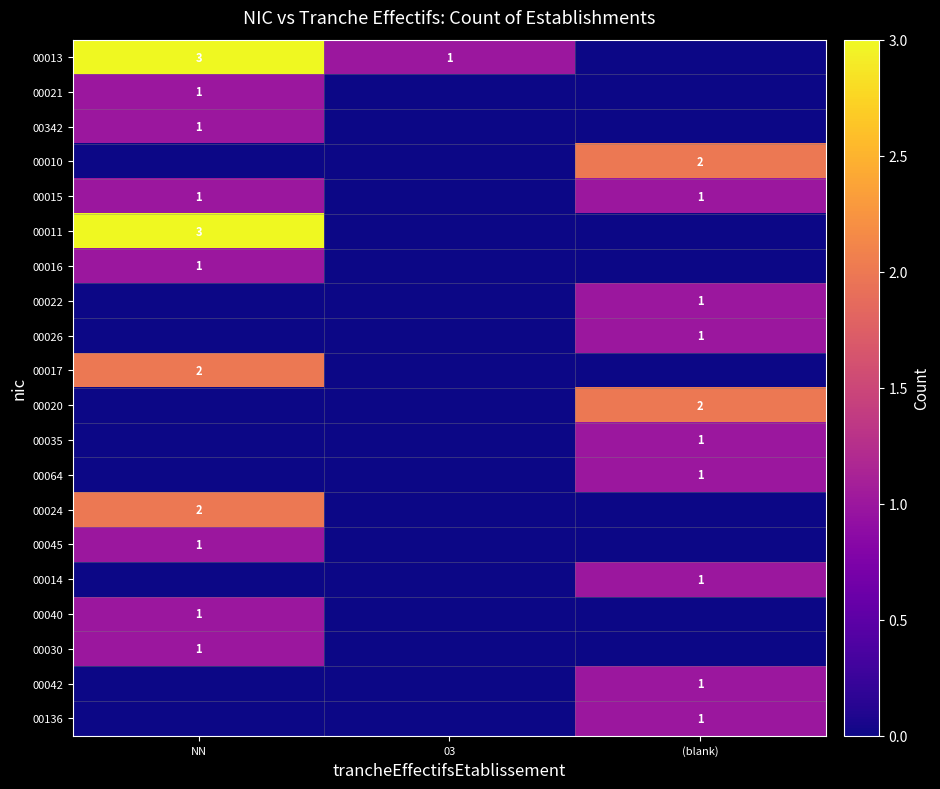

True or false: 00024 has a value of 1 at NN.

False